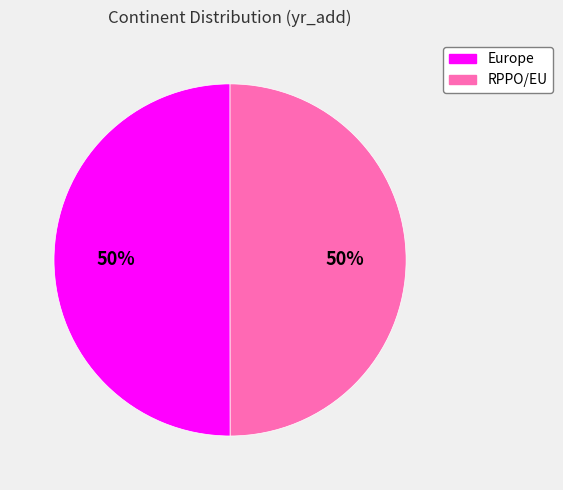

To the nearest percent, what is the combined percentage of Europe and RPPO/EU?

100%